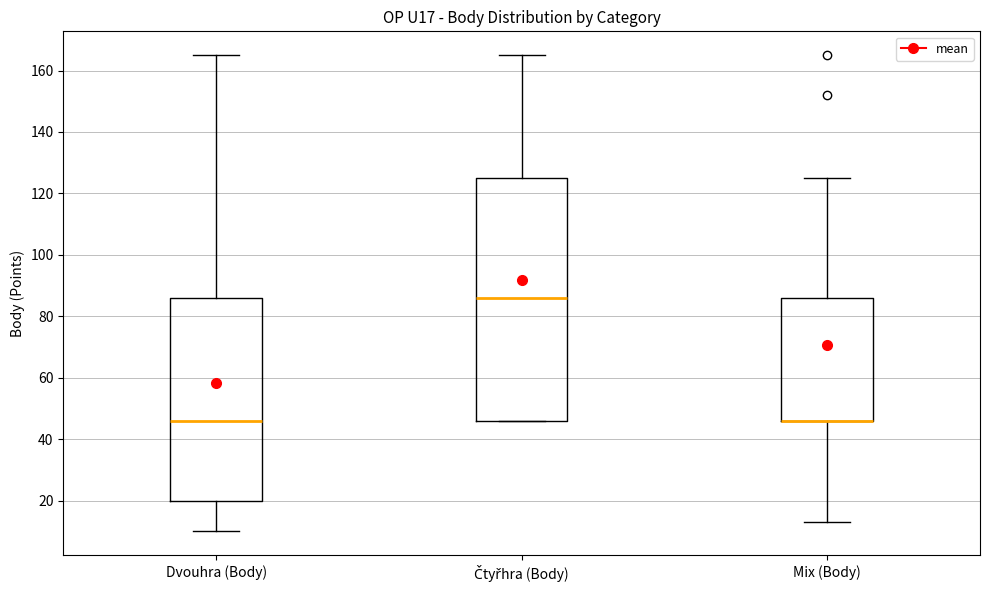

Where does the lower whisker of the box for Dvouhra (Body) end on the y-axis? The values are not printed on the chart, so give them approximately, as read against the axis.

10